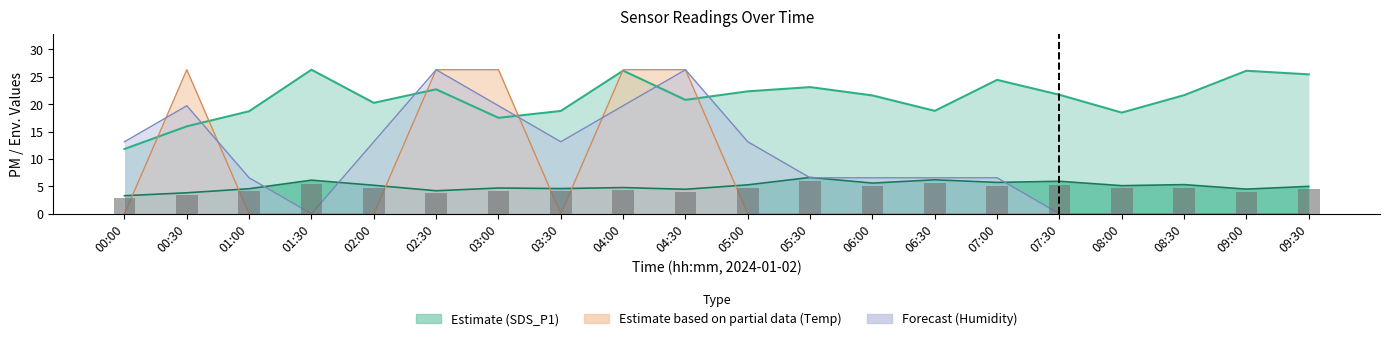

Reading left to right, extract all data points from this chart.

3.0	3.4	4.1	5.5	4.7	3.8	4.2	4.1	4.3	4.0	4.8	6.0	5.0	5.6	5.1	5.3	4.6	4.8	4.0	4.5